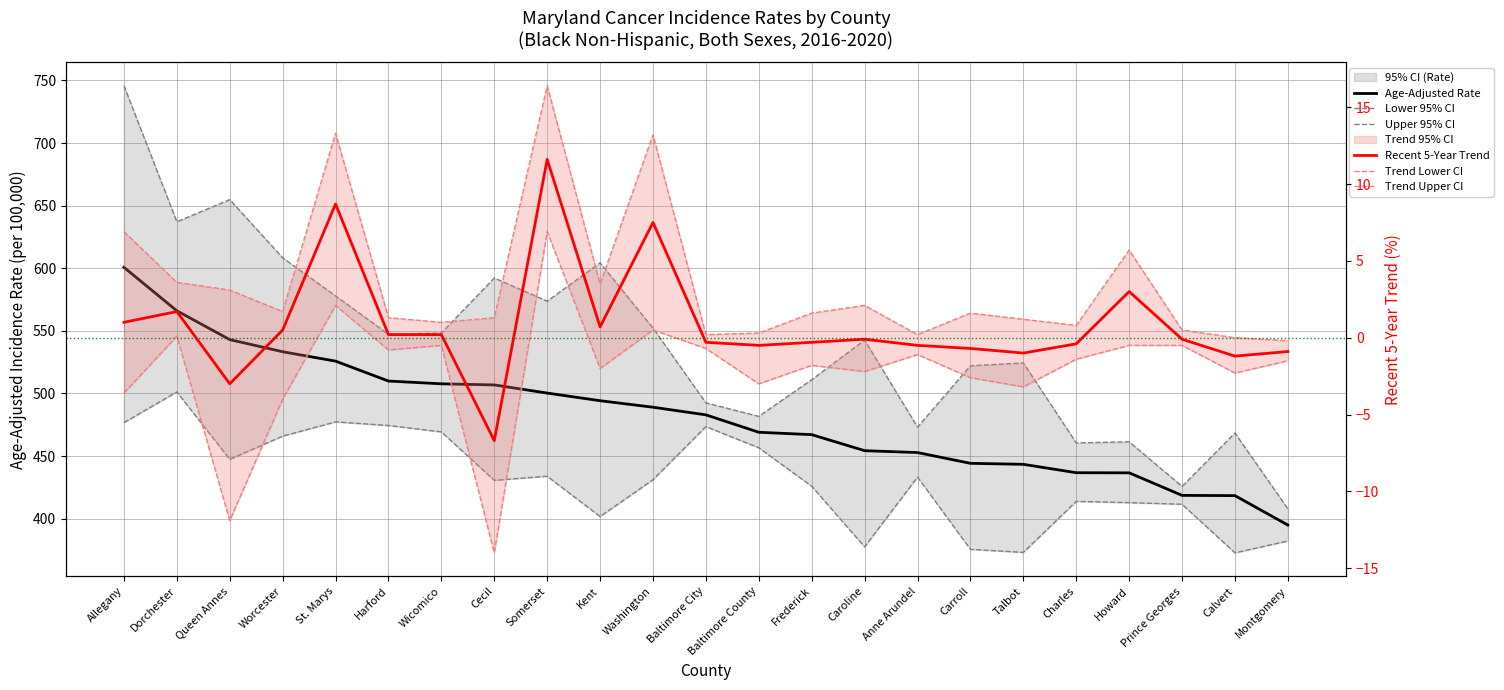

True or false: Upper 95% CI and Trend Upper CI cross at least once.

False